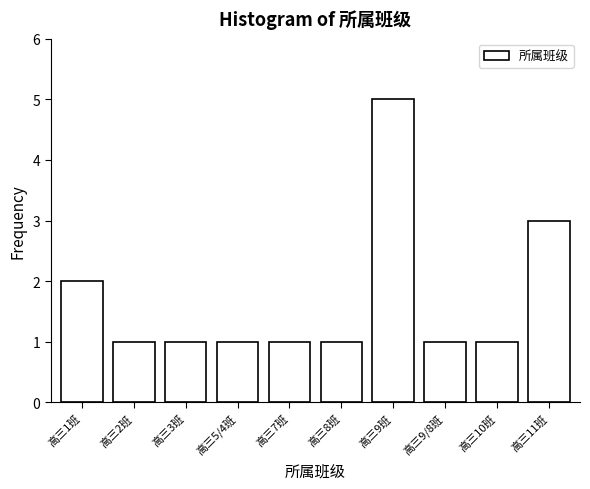

Reading right to left, what are all the values shown in this chart?

高三11班=3	高三10班=1	高三9/8班=1	高三9班=5	高三8班=1	高三7班=1	高三5/4班=1	高三3班=1	高三2班=1	高三1班=2